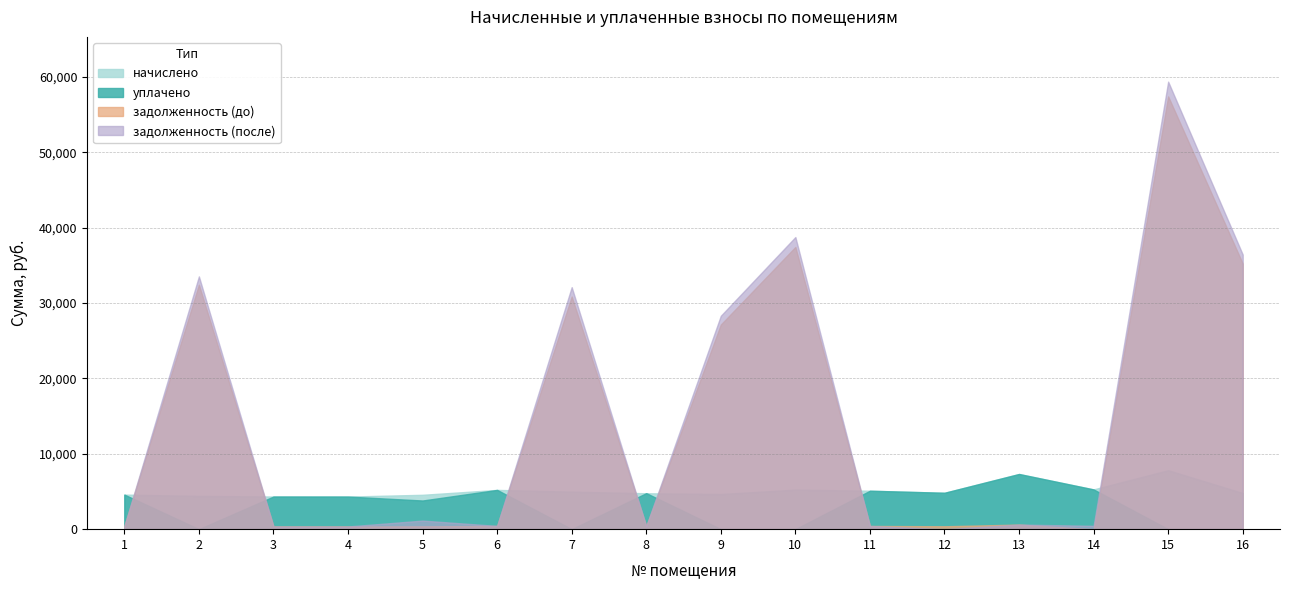

Which series has the largest range (max minus min)?

задолженность (после)